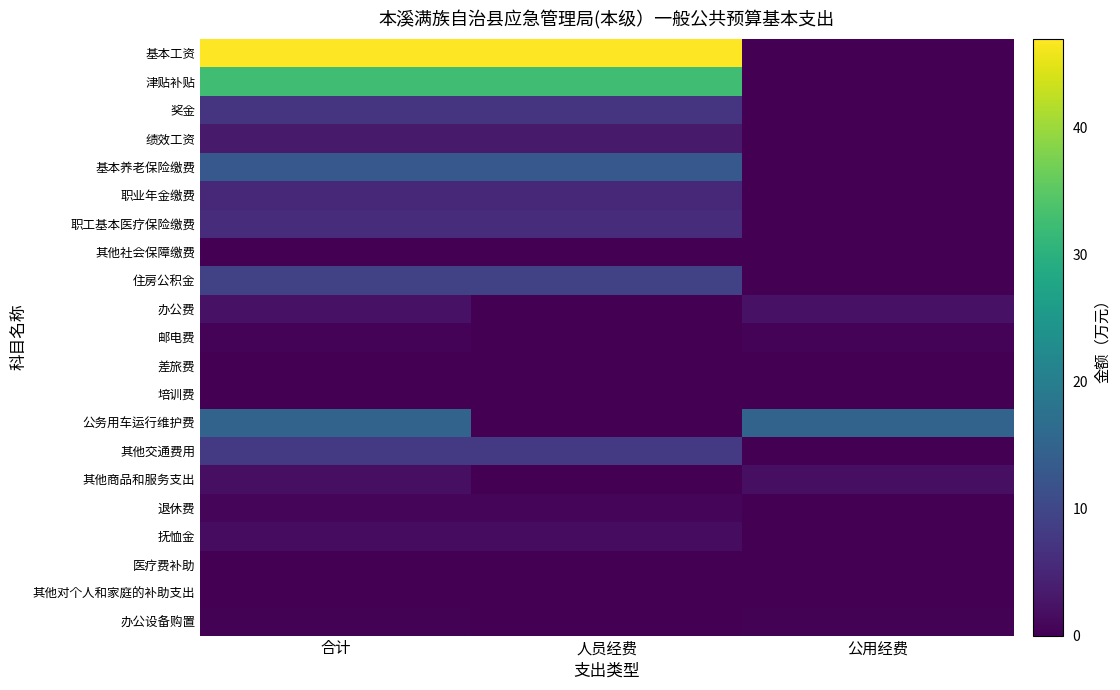

What is the difference between the highest and lowest values at 人员经费?

47.0